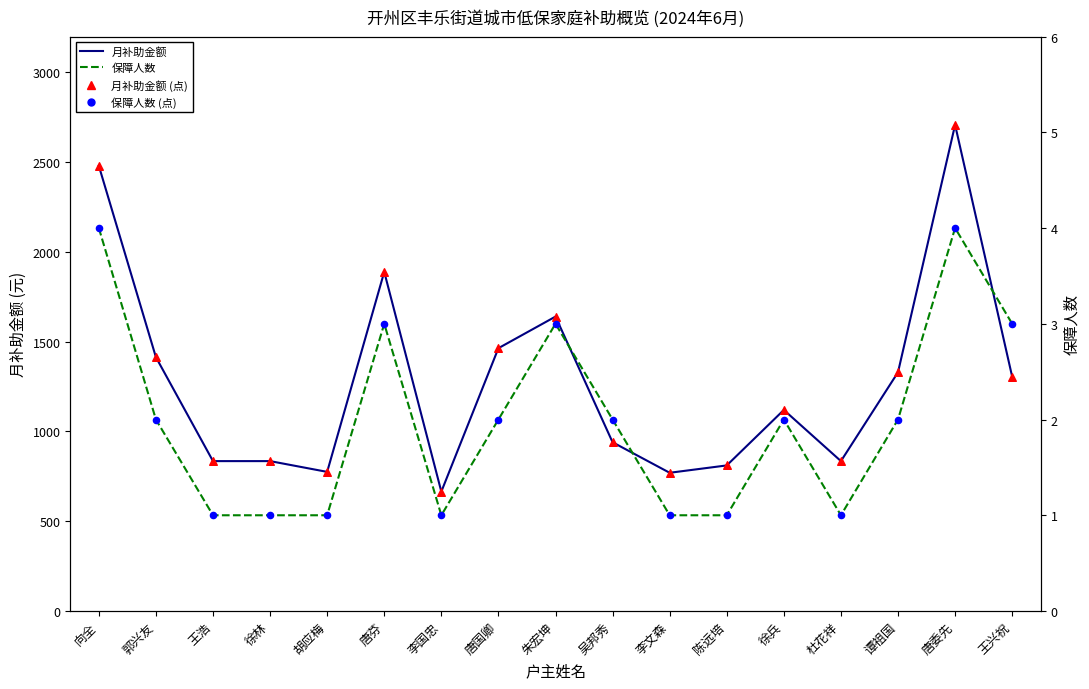

Which series has the largest Y range (max minus min)?

月补助金额